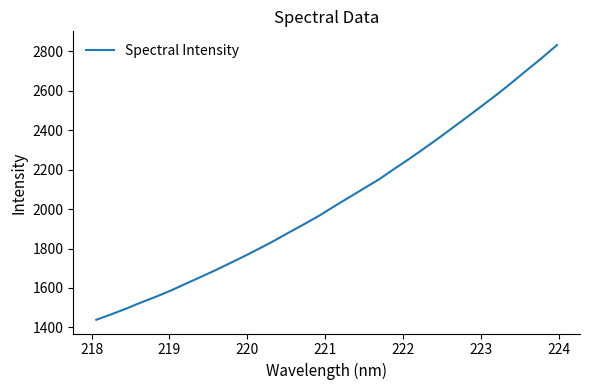

What is the difference between the maximum and minimum values?

1392.4